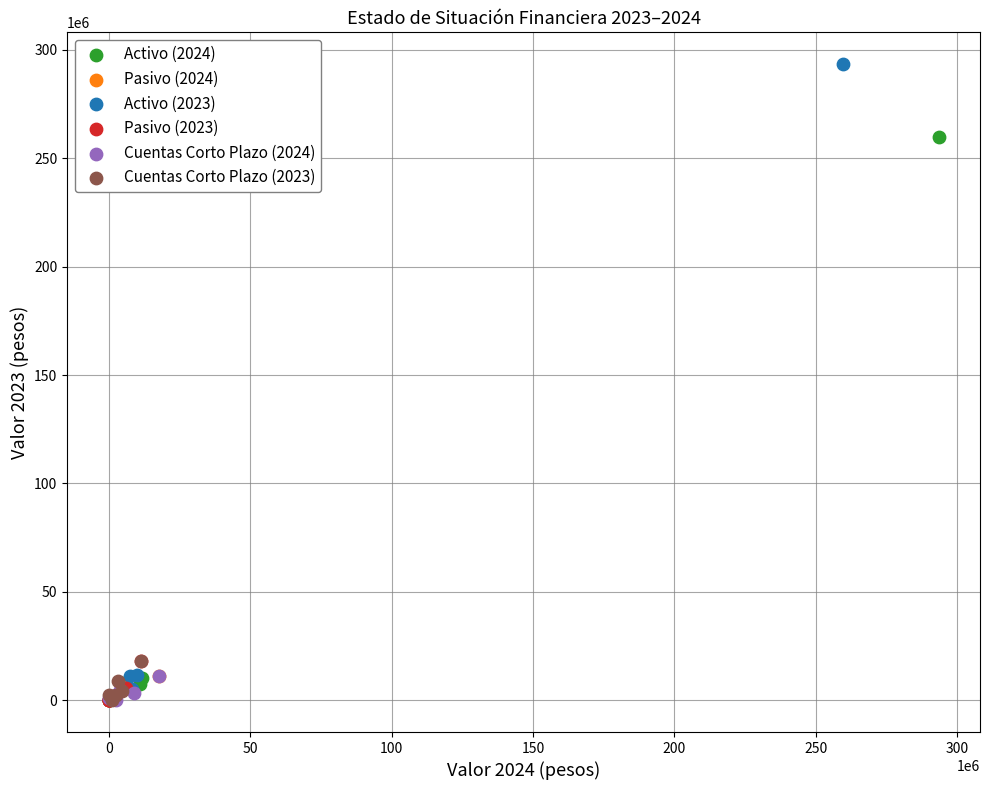

Which series reaches the maximum Y coordinate?

Activo (2023)